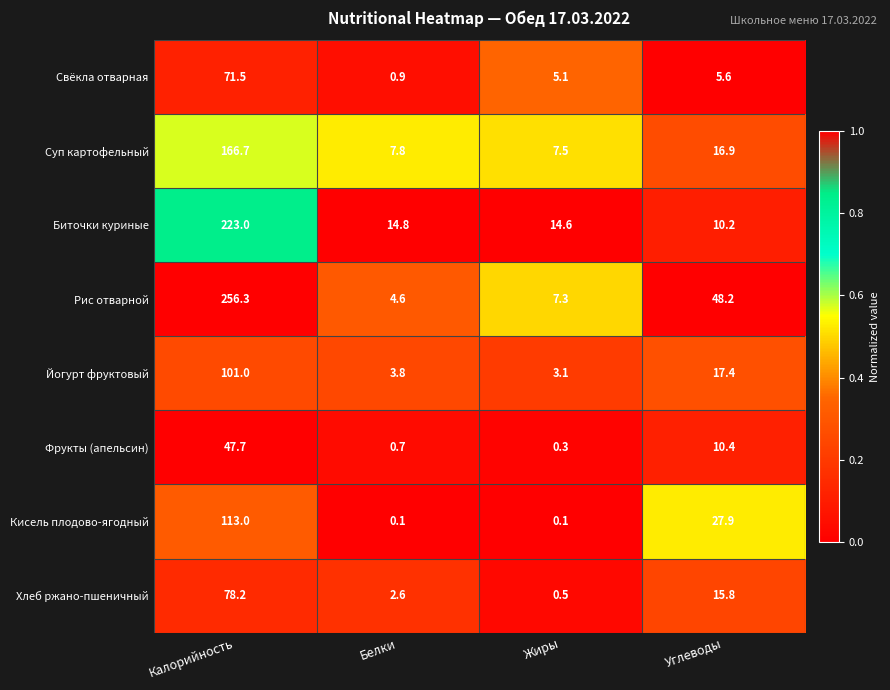

Read the Фрукты (апельсин) value at Углеводы.

10.4